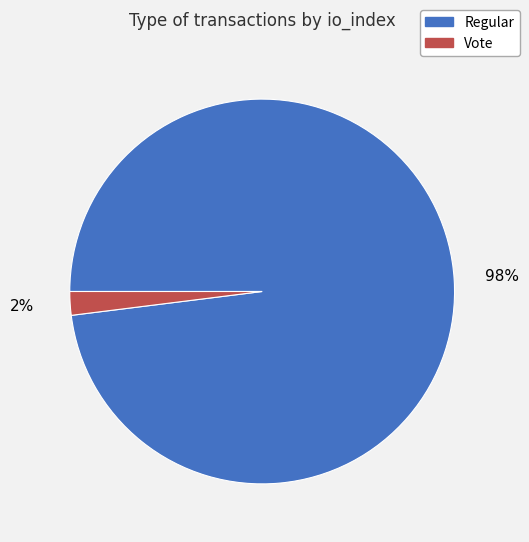

Rank the categories by value from lowest to highest.

Vote, Regular